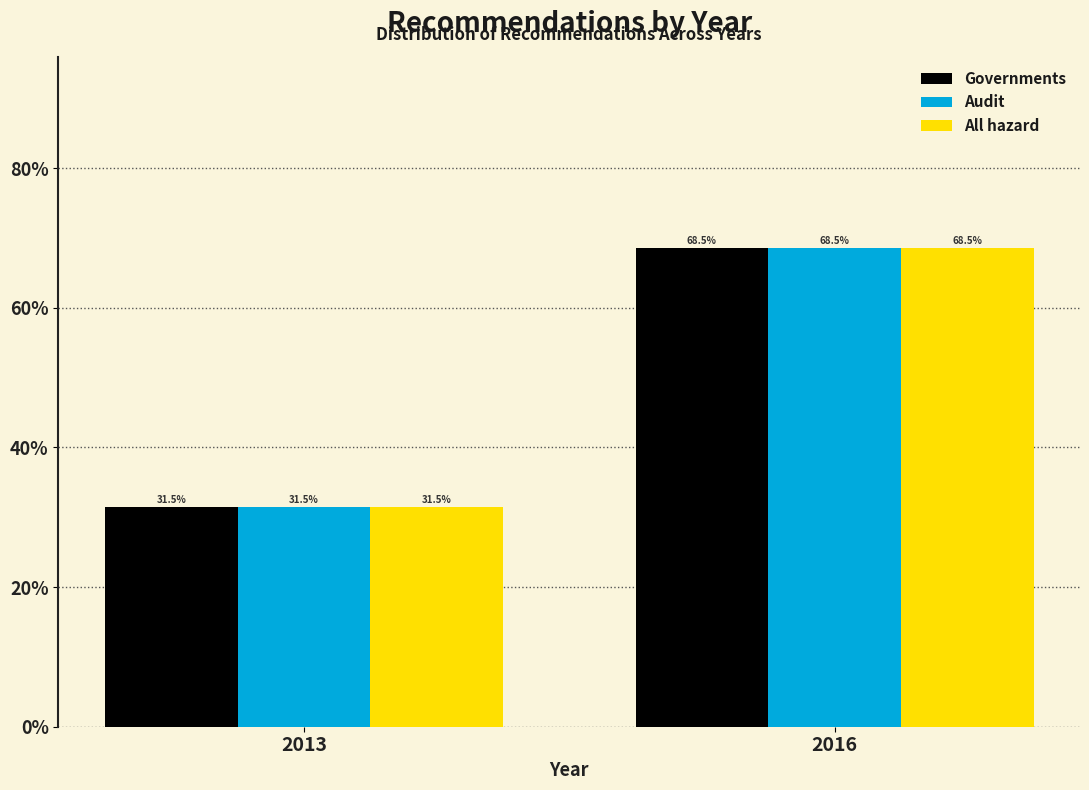

Reading right to left, what are all the values shown in this chart?

Governments: 2016=68.5	2013=31.5
Audit: 2016=68.5	2013=31.5
All hazard: 2016=68.5	2013=31.5